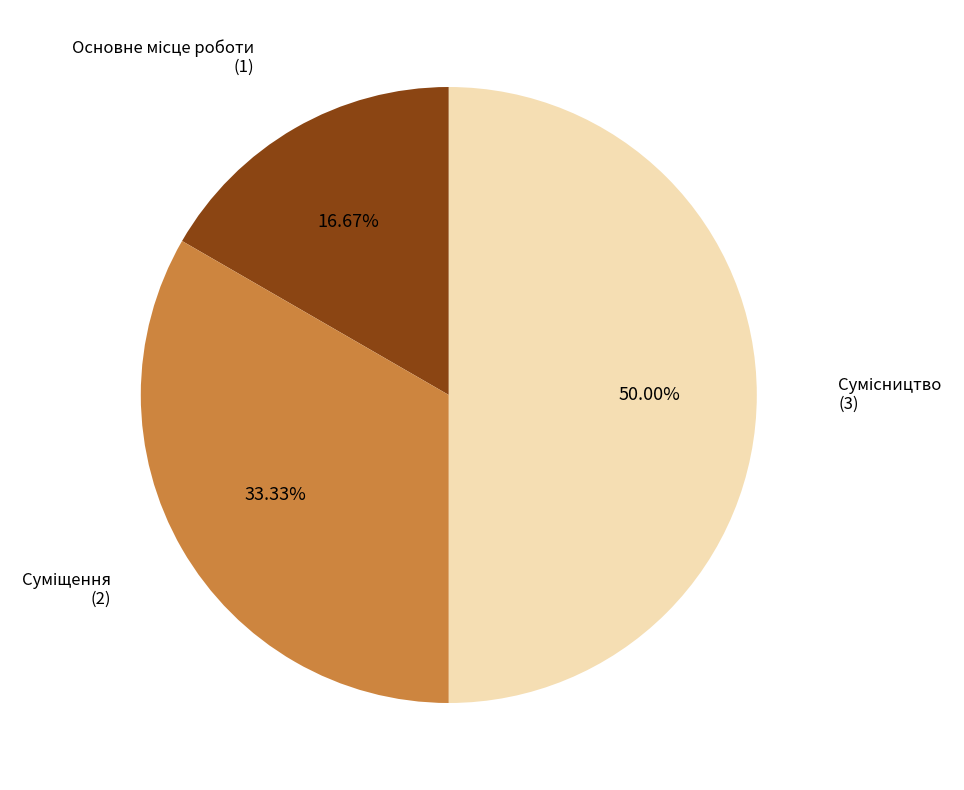

Count the number of slices in the pie.

3